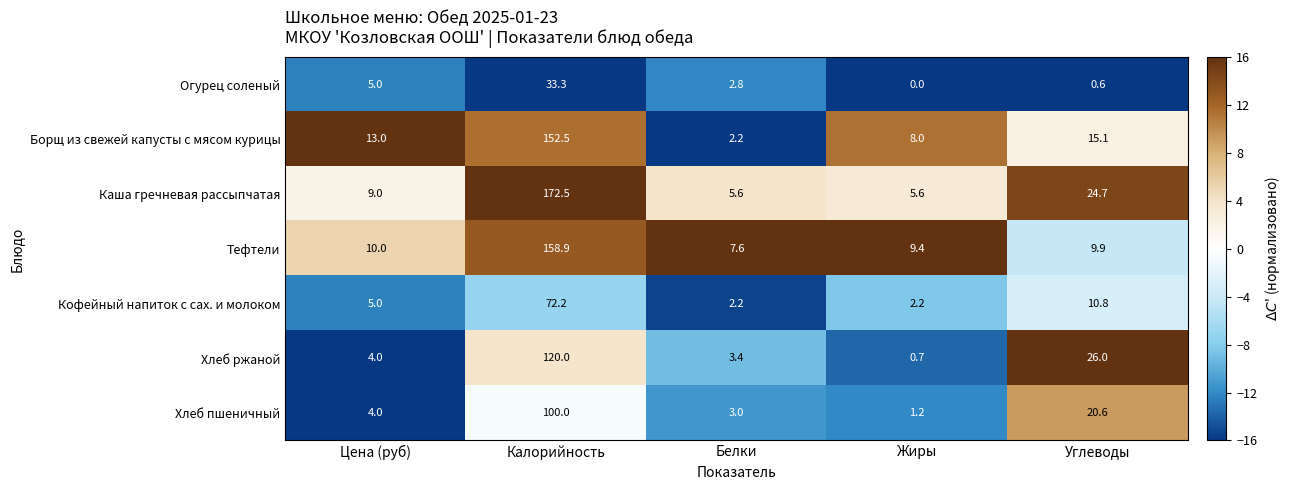

At which label is Кофейный напиток с сах. и молоком closest to 37?

Углеводы